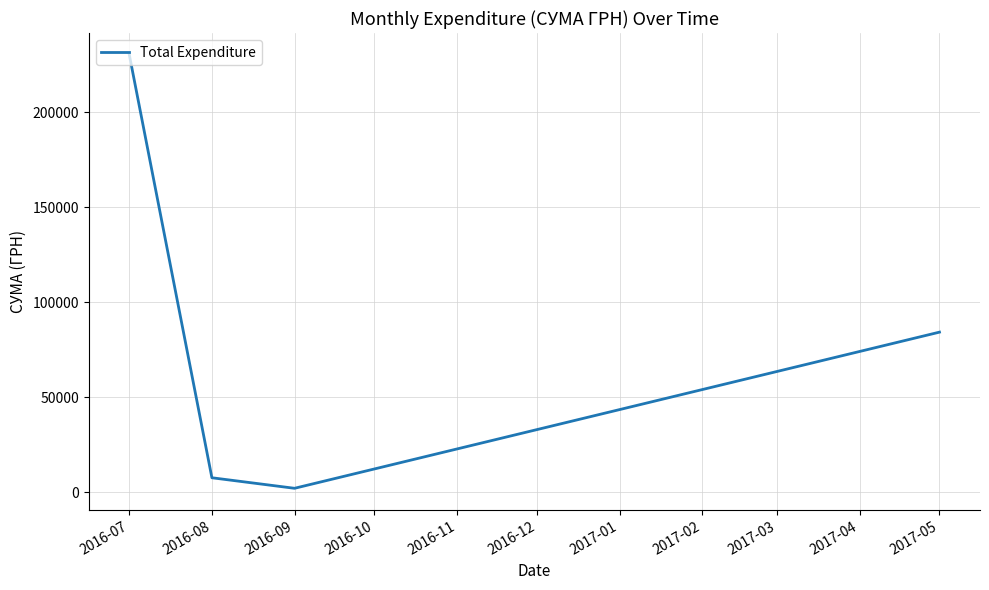

Reading left to right, what are all the values shown in this chart?

230405.0	7511.3	1958.4	84232.1